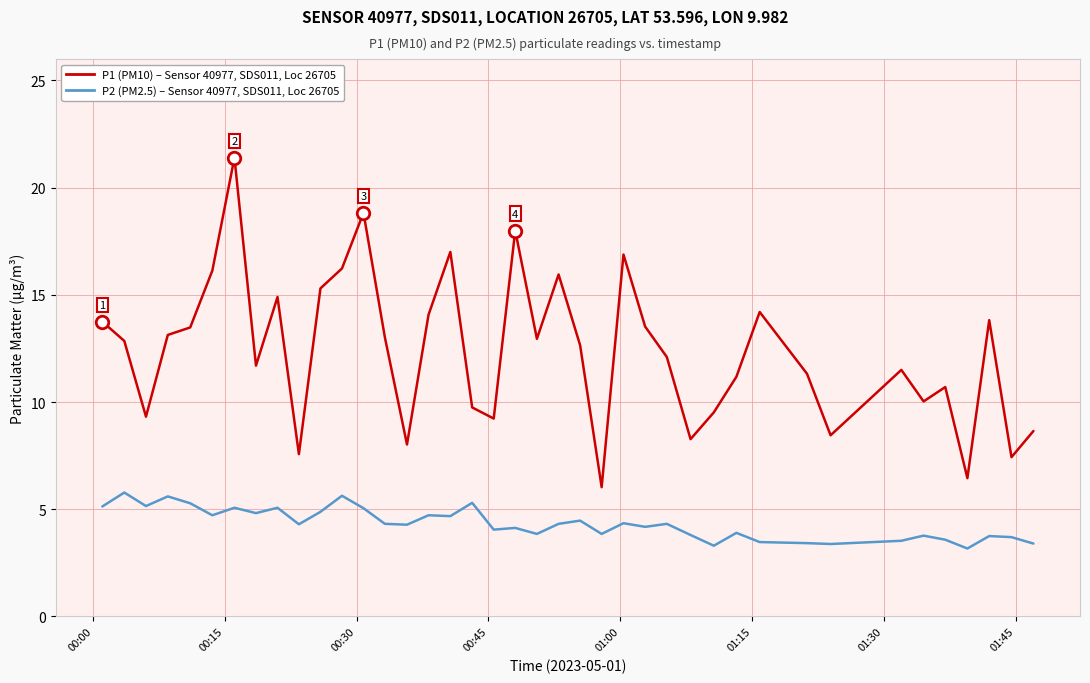

What is the smallest value displayed?

3.2